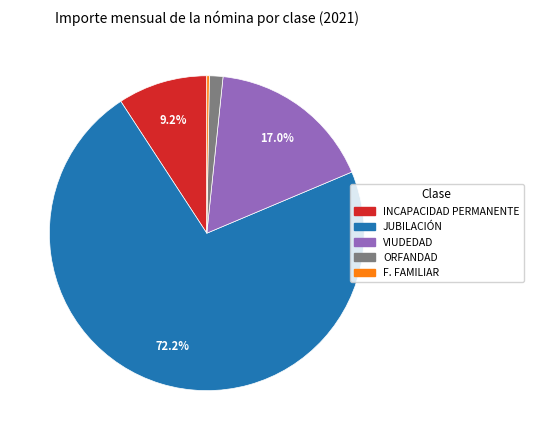

Is there any slice that represents more than half of the pie?

Yes